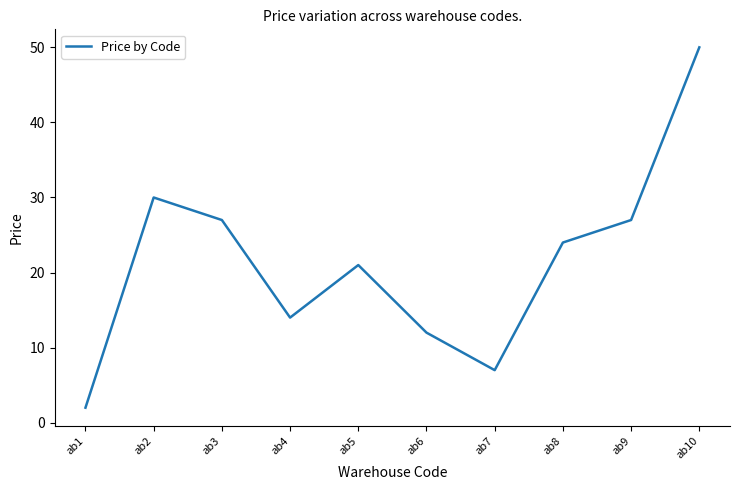

What is the difference between the second highest and second lowest values?

23